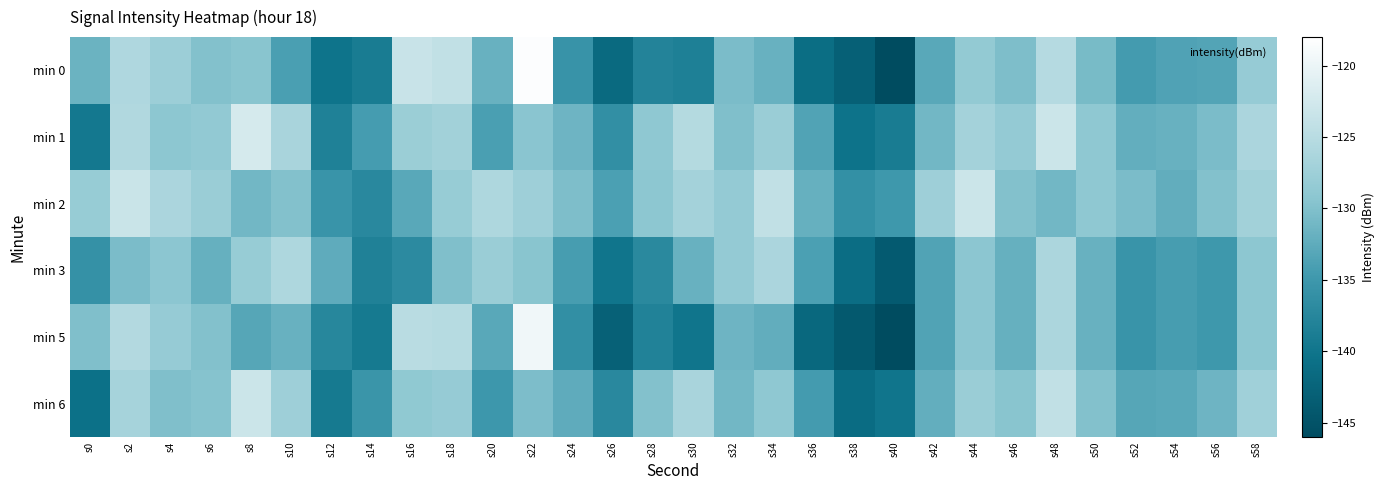

Which label corresponds to the largest value in the chart?

s22